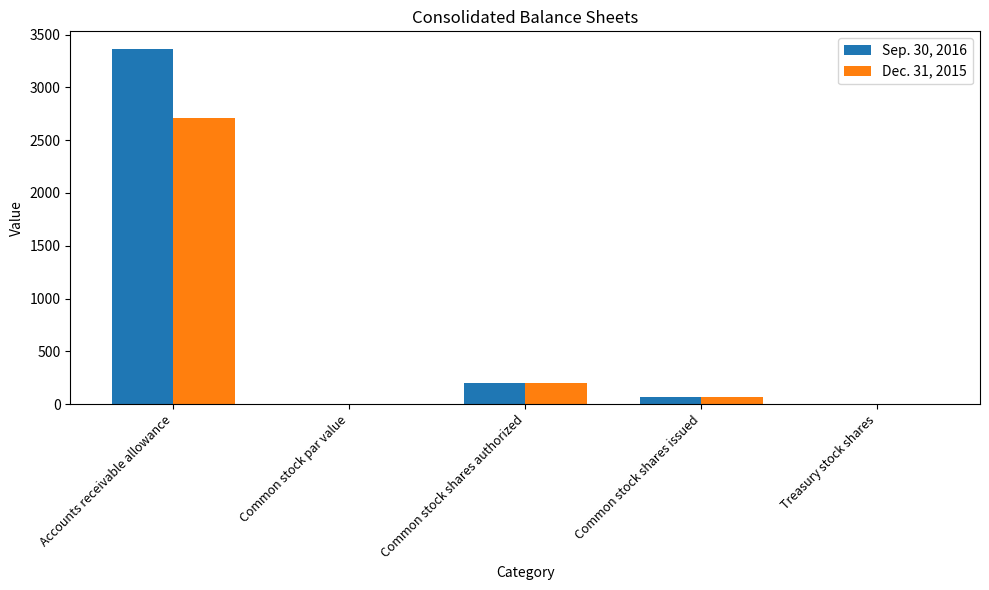

What is the average value of the Dec. 31, 2015 series?

596.0